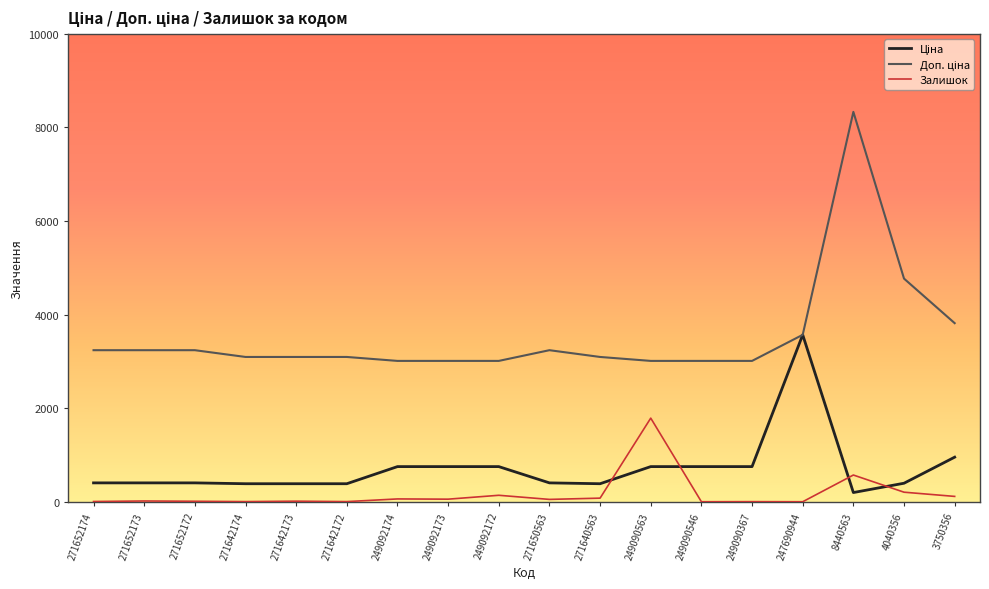

At which category is the sum across all series the highest?

8440563